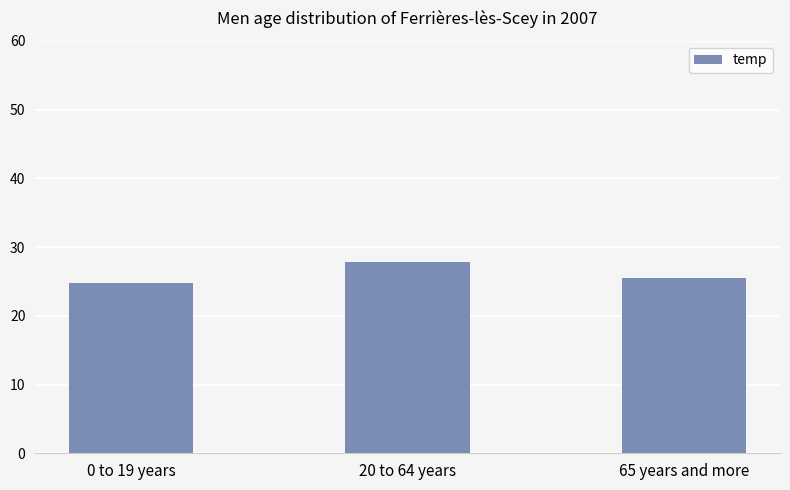

List the labels in order of value, largest first.

20 to 64 years, 65 years and more, 0 to 19 years